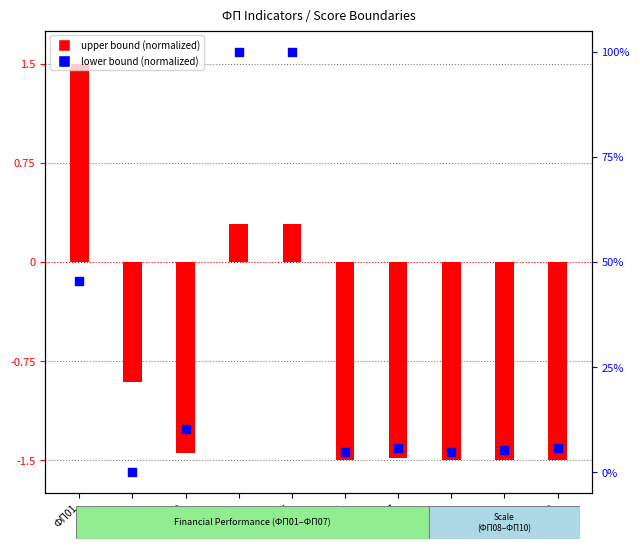

Which series contains the highest Y value?

lower bound (normalized)